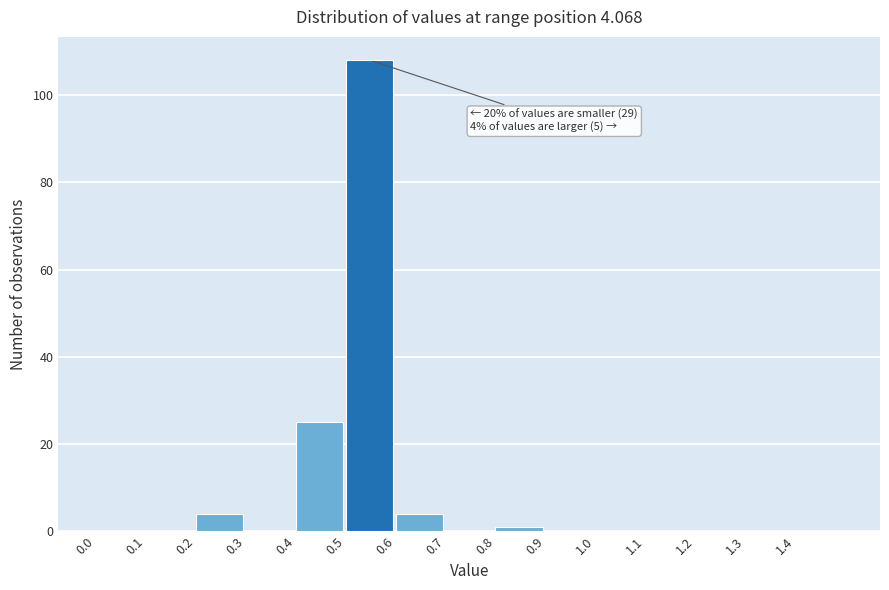

Over which range of the x-axis is the bar tallest?

0.5 to 0.6